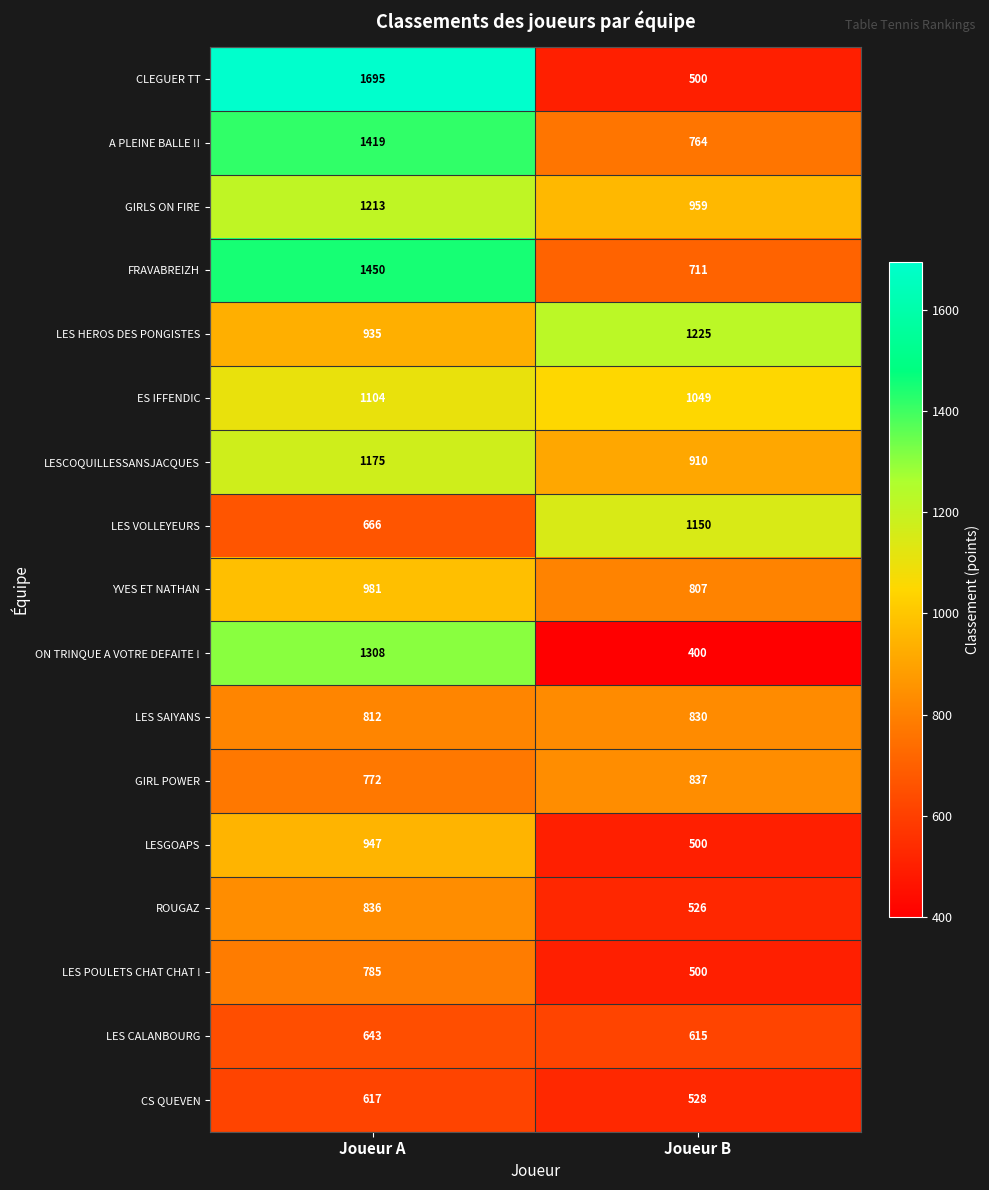

What is the greatest value displayed?

1695